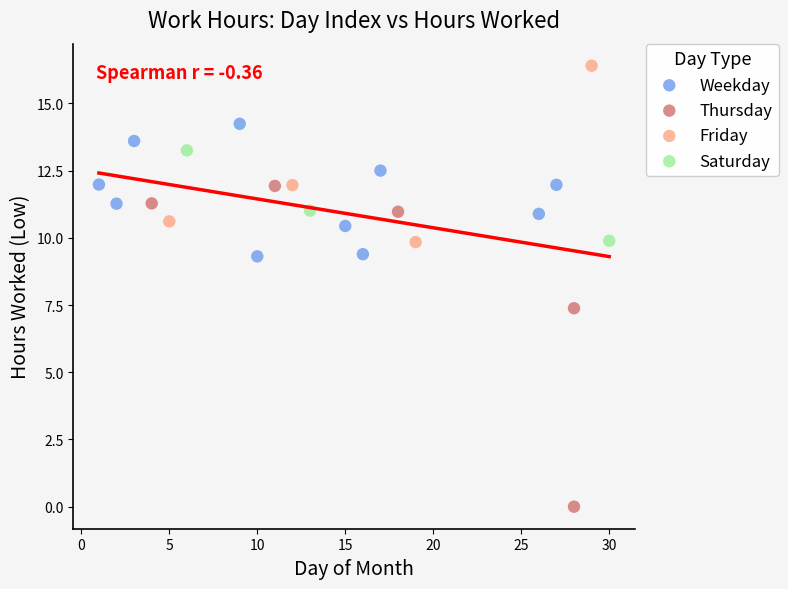

Which series contains the lowest Y value?

Thursday